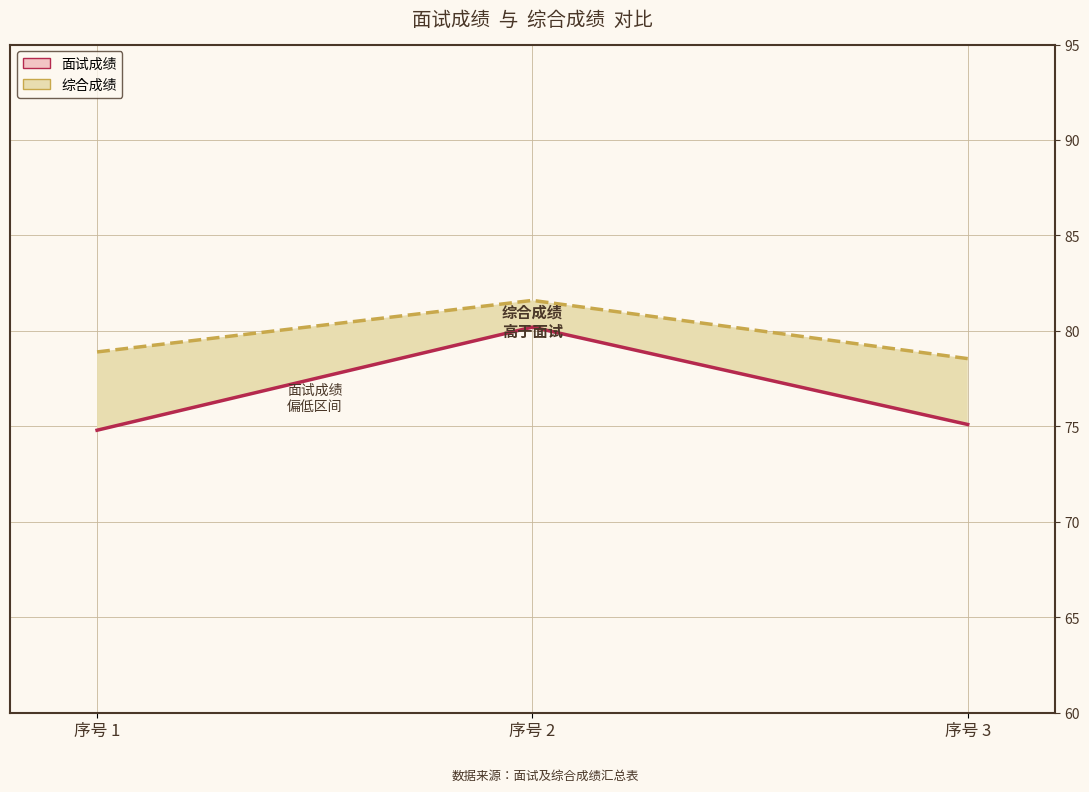

The 面试成绩 series shows 75.1 at 序号 3. True or false?

True